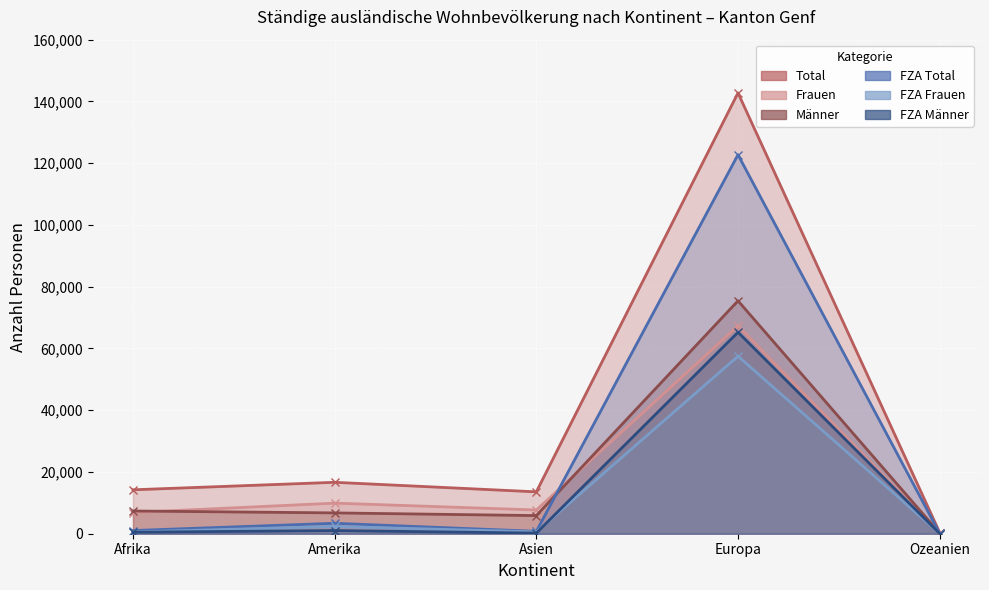

What is the smallest value displayed?

32